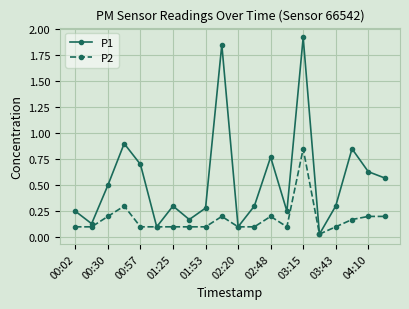

How many interior local valleys does the P1 series have?

6